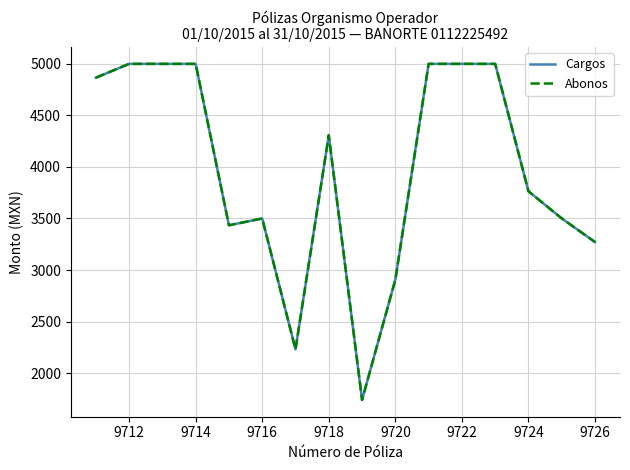

Which series has the largest range (max minus min)?

Cargos